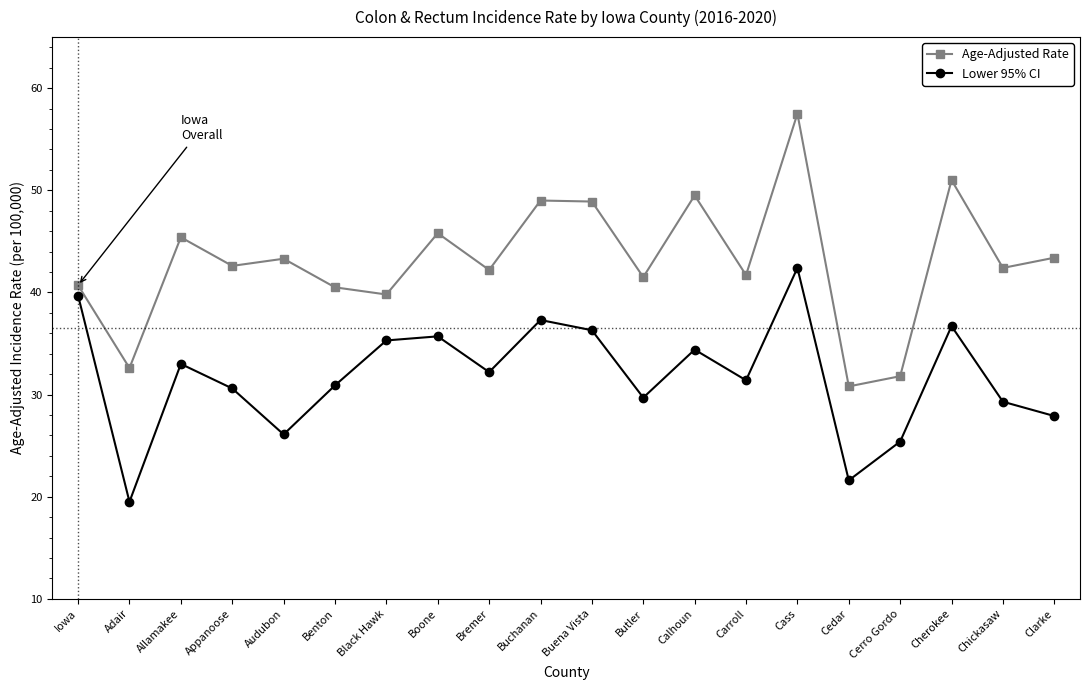

True or false: Lower 95% CI and Age-Adjusted Rate intersect in this chart.

False